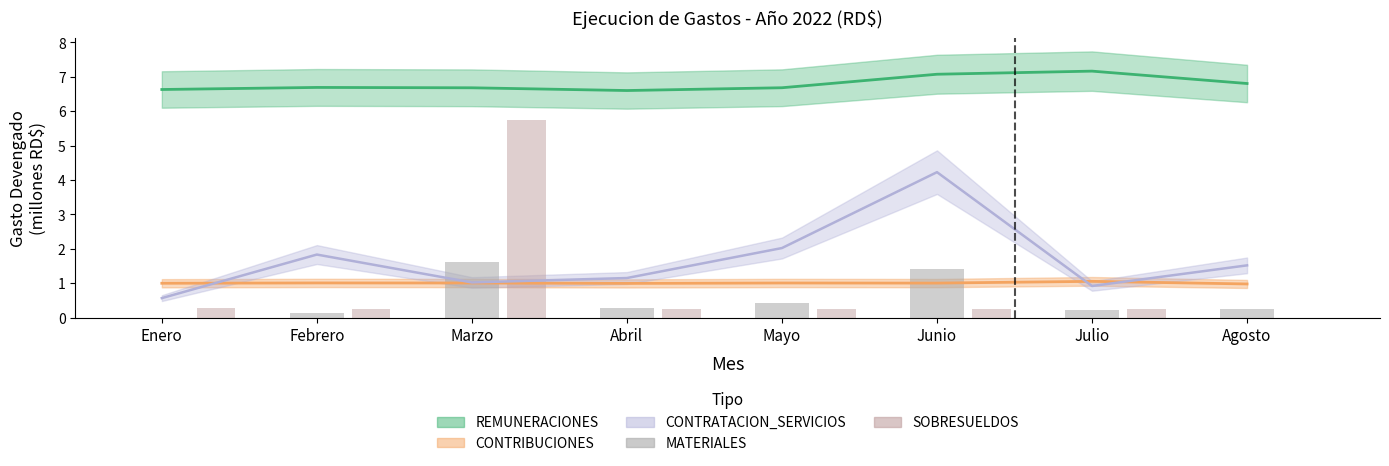

True or false: MATERIALES has a value of 0.0 at Enero.

True